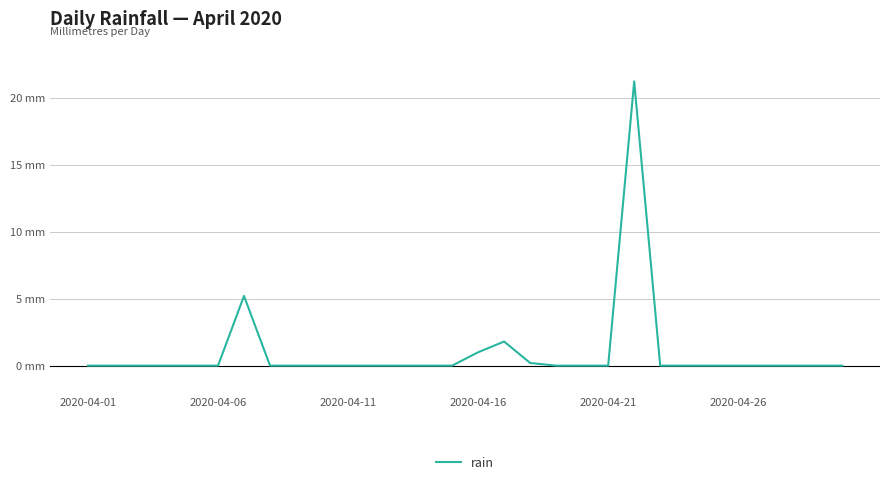

Reading left to right, what are all the values shown in this chart?

0.0	0.0	0.0	0.0	0.0	0.0	5.2	0.0	0.0	0.0	0.0	0.0	0.0	0.0	0.0	1.0	1.8	0.2	0.0	0.0	0.0	21.2	0.0	0.0	0.0	0.0	0.0	0.0	0.0	0.0